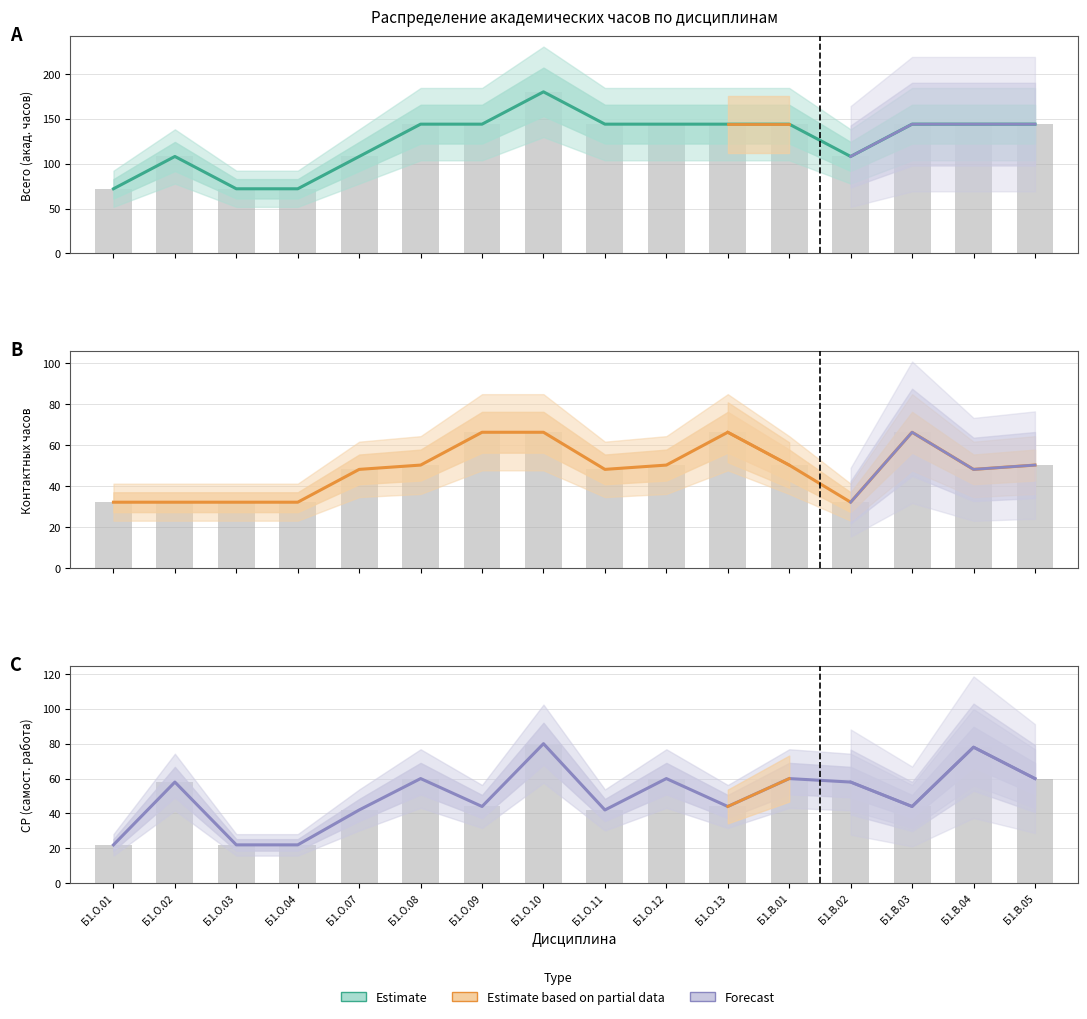

How many Всего (акад. часов) values are between 108 and 144?

12